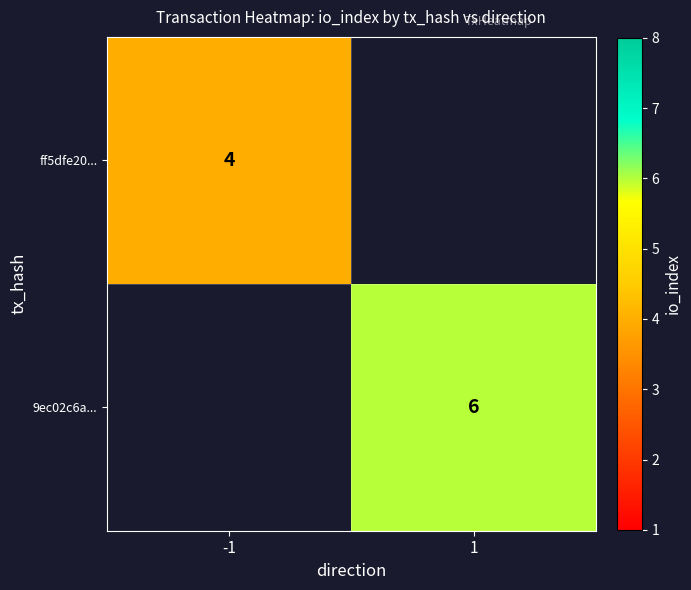

What is the total value across all series at -1?

4